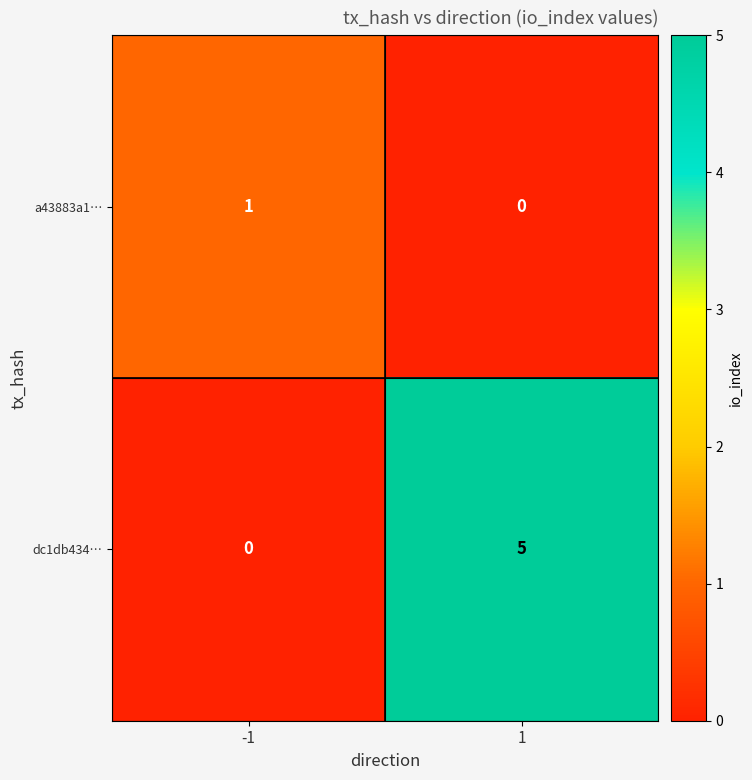

Reading left to right, what are all the values shown in this chart?

a43883a1…: 1	0
dc1db434…: 0	5